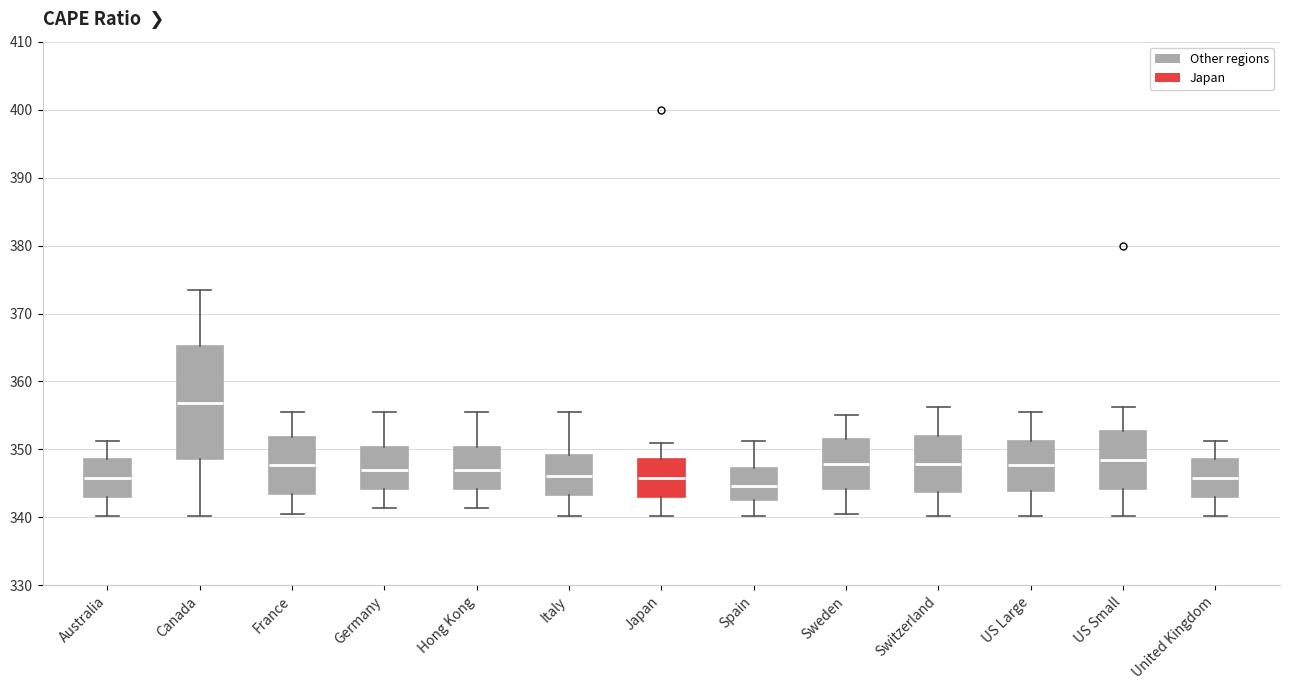

Where does the median line of the box for Canada sit on the y-axis? The values are not printed on the chart, so give them approximately, as read against the axis.

357